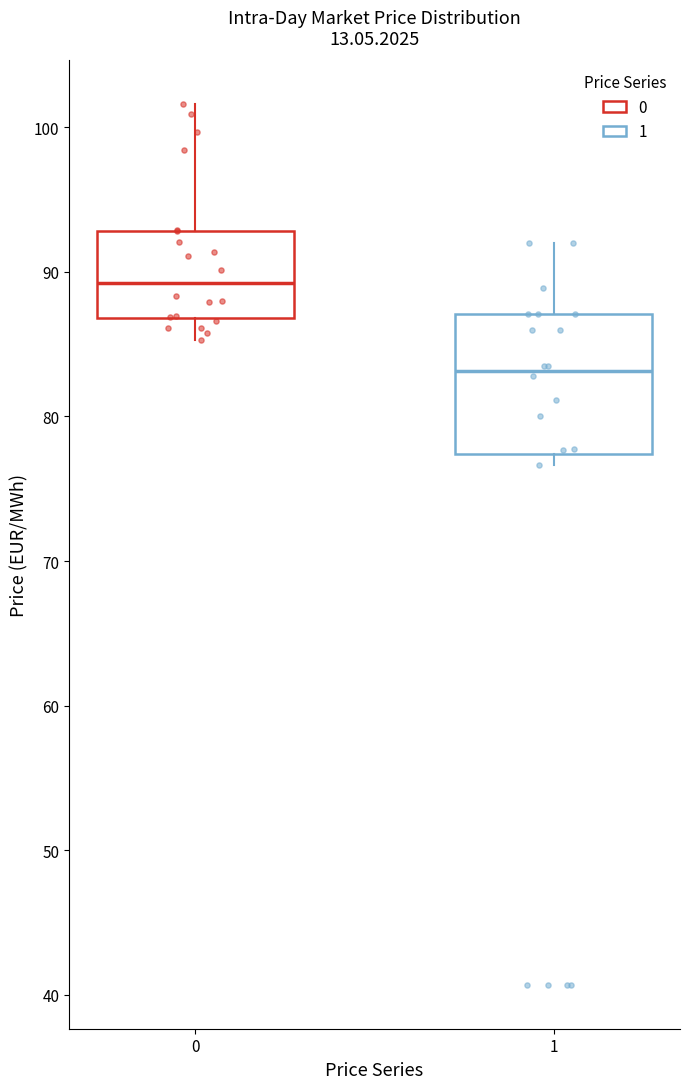

Reading left to right, read every box against the y-axis: the position of its median line, the range the box covers, and the ends of its whiskers. The values are not printed on the chart, so give them approximately, as read against the axis.

0: median 89, box 87 to 93, whiskers 85 to 102
1: median 83, box 77 to 87, whiskers 77 (just below the box's lower edge) to 92